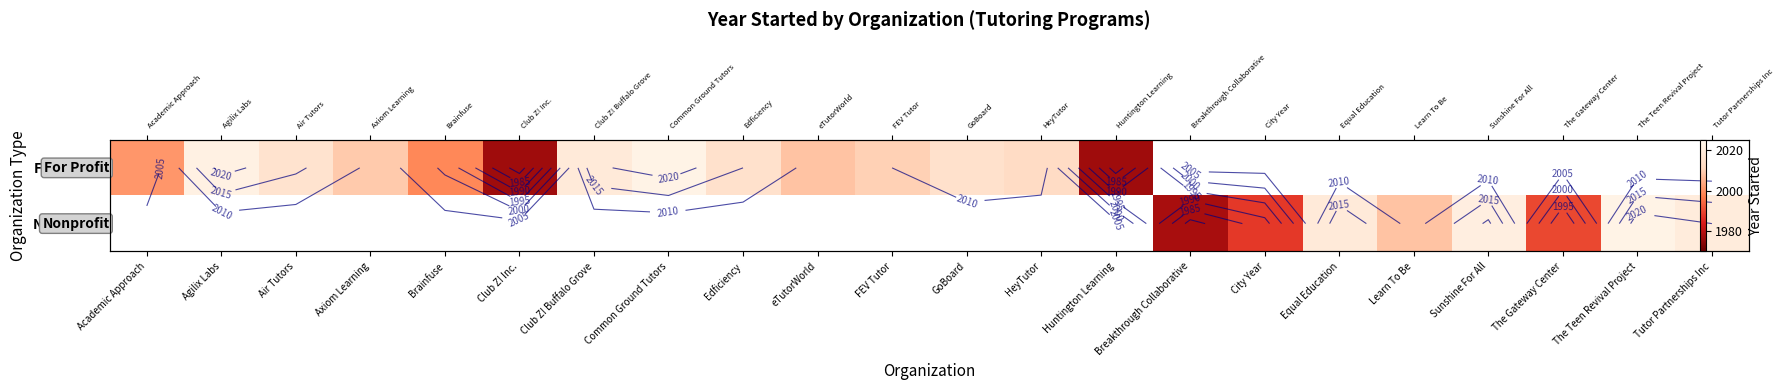

Which label corresponds to the smallest value in the chart?

Club Z! Inc.